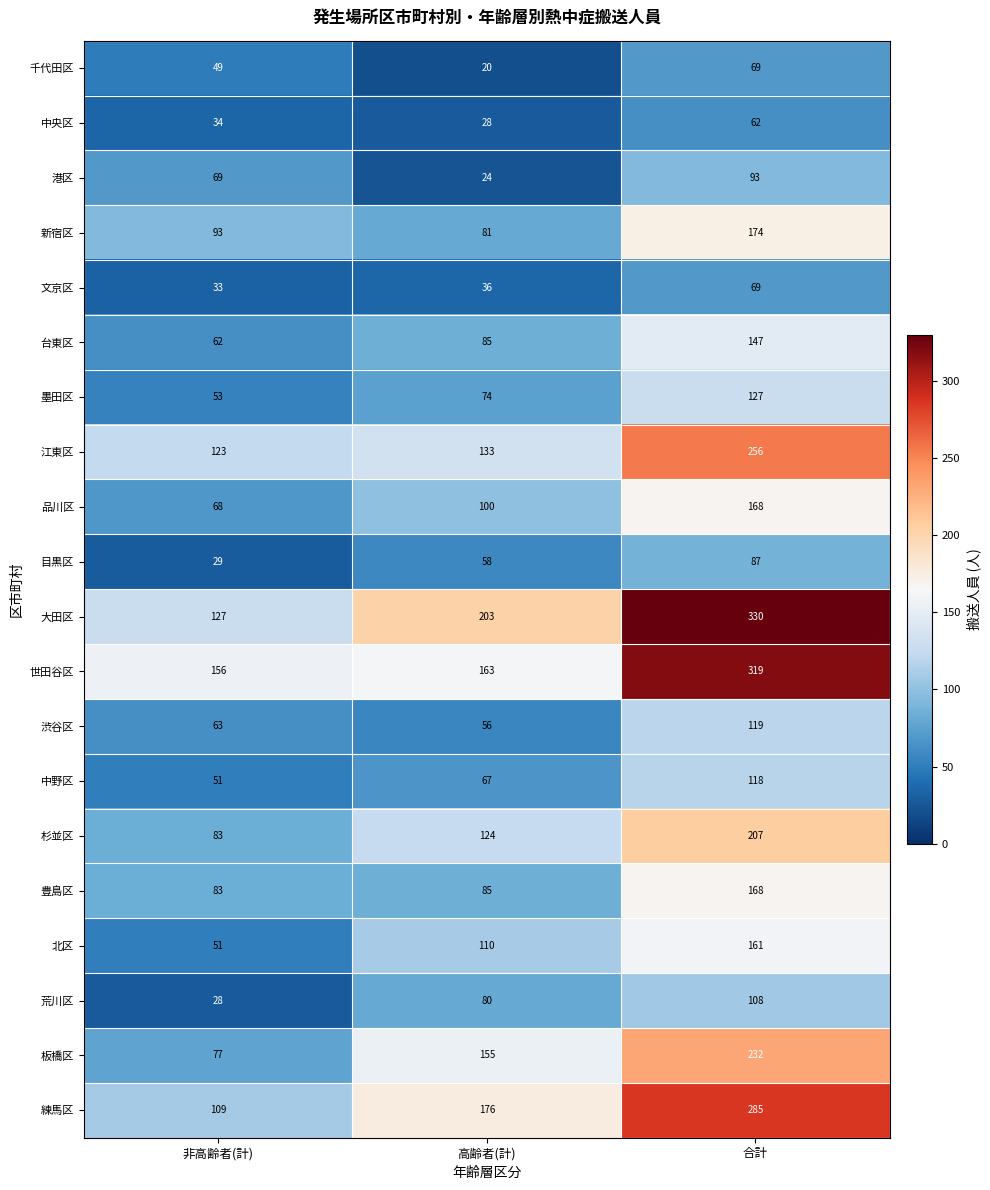

At which category is the sum across all series the highest?

合計